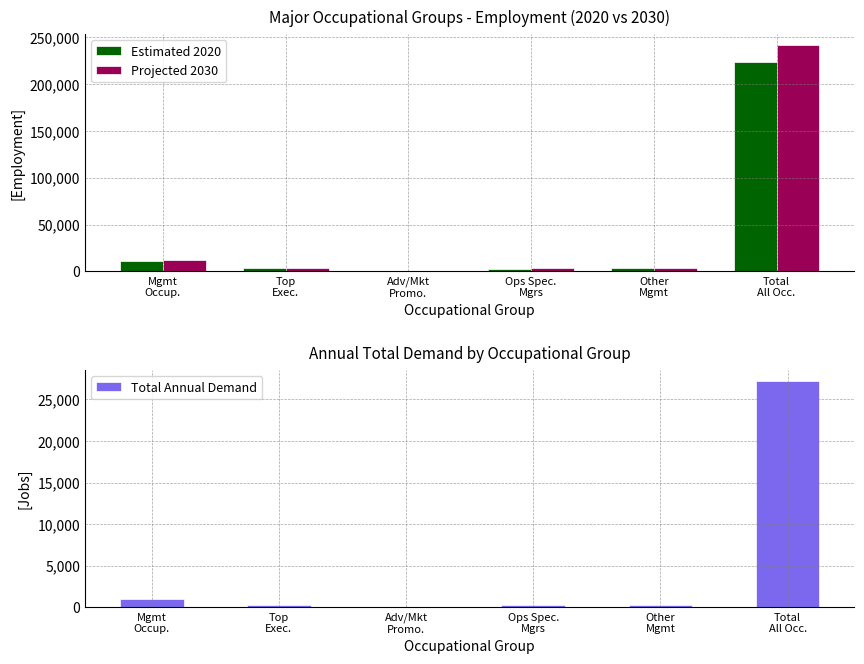

What is the label of the 2nd bar from the left?

Top
Exec.